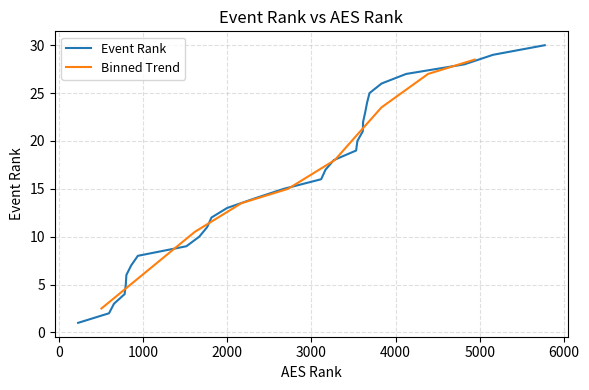

What is the maximum value for Event Rank?

30